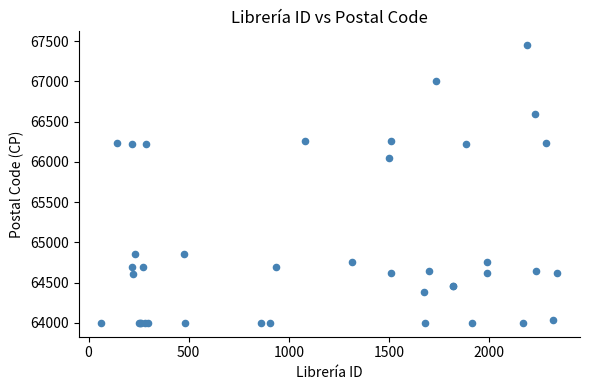

What Y value in the scatter plot is closest to 65725?

66054